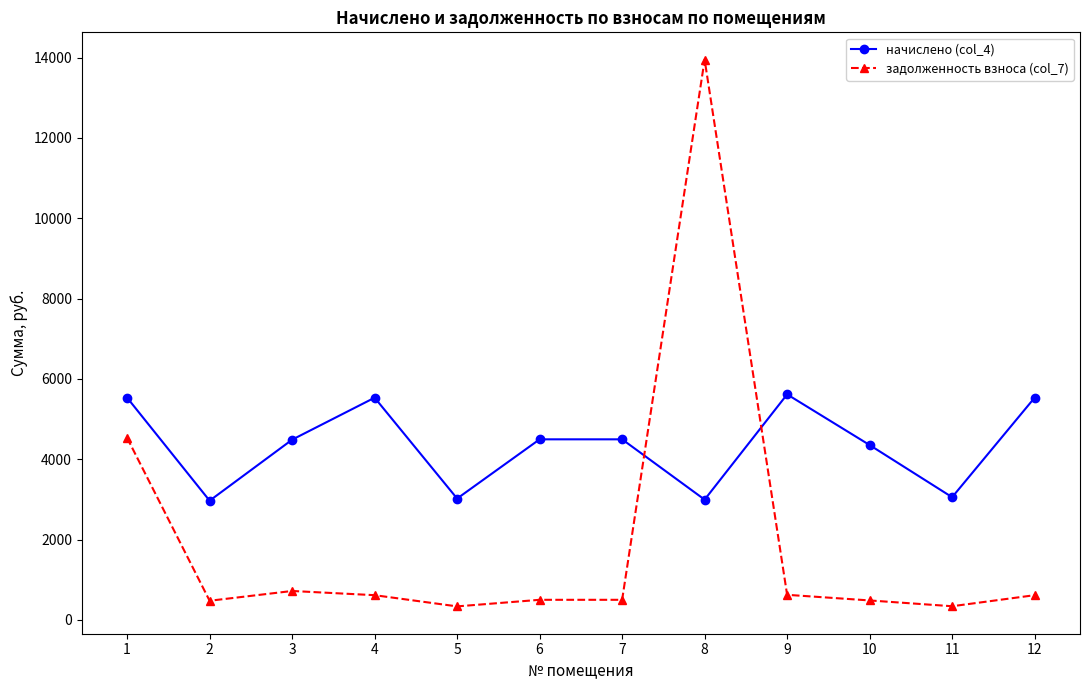

What is the difference between the начислено (col_4) values at 4 and 8?

2537.8